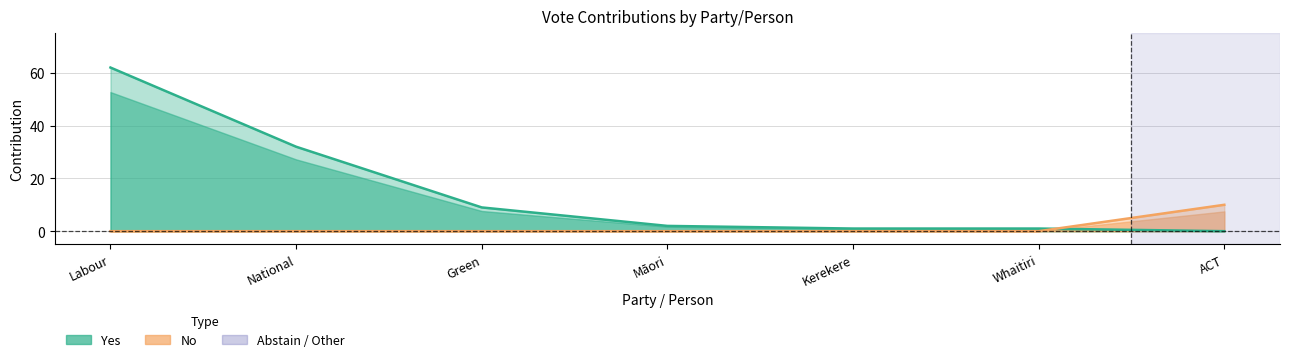

Is the value of No at Kerekere greater than the value of Yes at Māori?

No